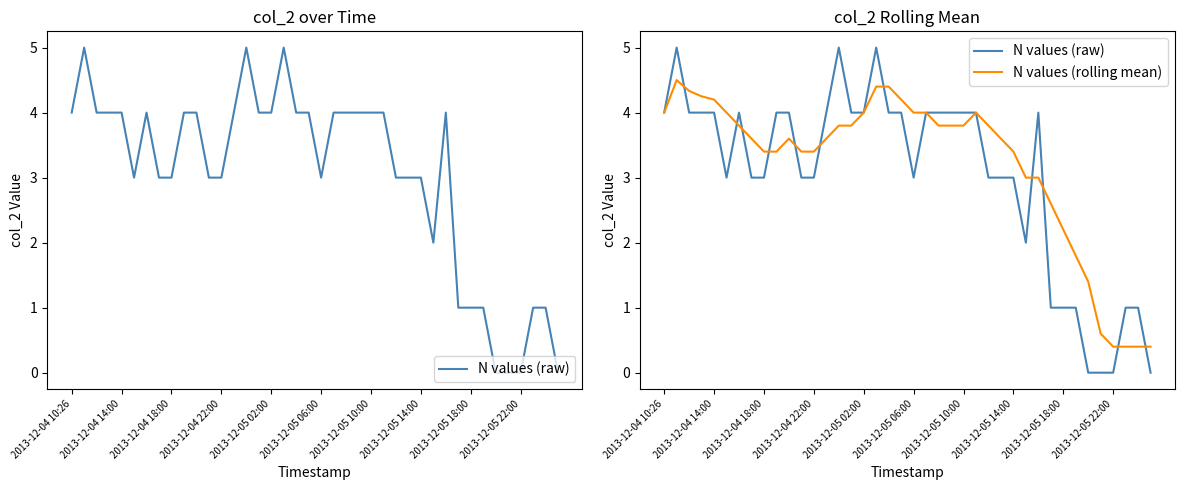

How many lines are shown in the chart?

2